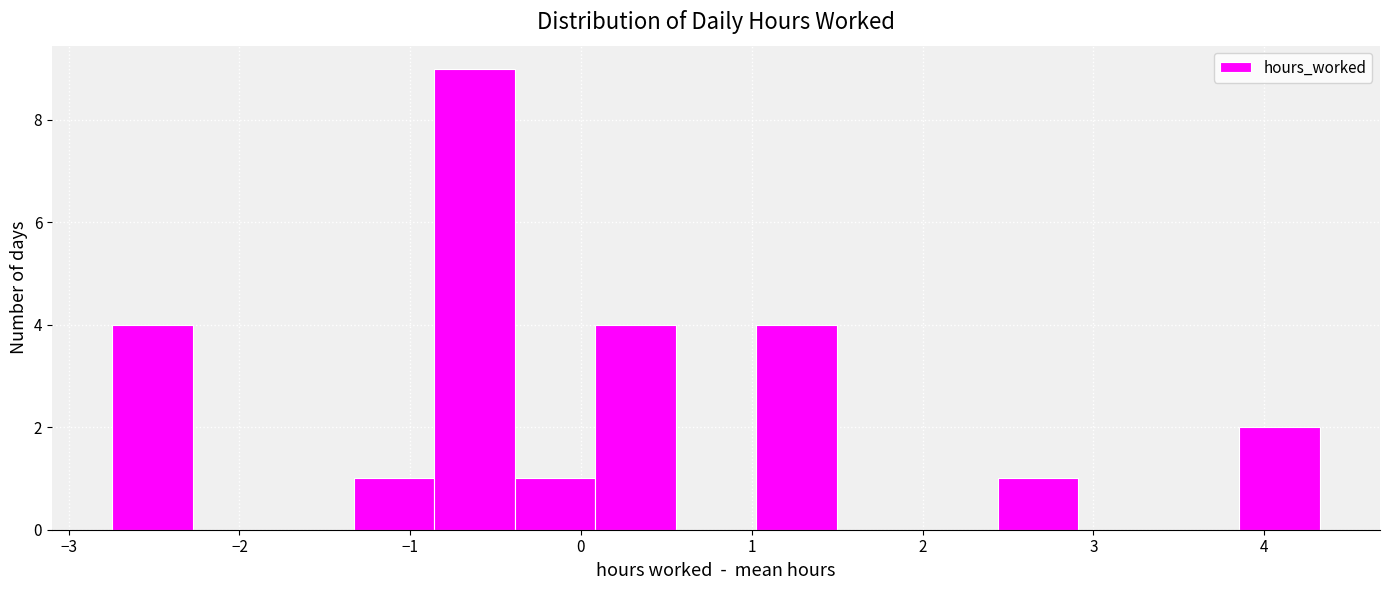

Reading left to right, list every bar in this chart as the range it spans on the x-axis followed by its height. Neither the bar edges nor the heights are printed on the chart, so give them approximately, as read against the axes.

-2.7 to -2.3: 4
-2.3 to -1.8: 0
-1.8 to -1.3: 0
-1.3 to -0.9: 1
-0.9 to -0.4: 9
-0.4 to 0.1: 1
0.1 to 0.6: 4
0.6 to 1.0: 0
1.0 to 1.5: 4
1.5 to 2.0: 0
2.0 to 2.4: 0
2.4 to 2.9: 1
2.9 to 3.4: 0
3.4 to 3.9: 0
3.9 to 4.3: 2